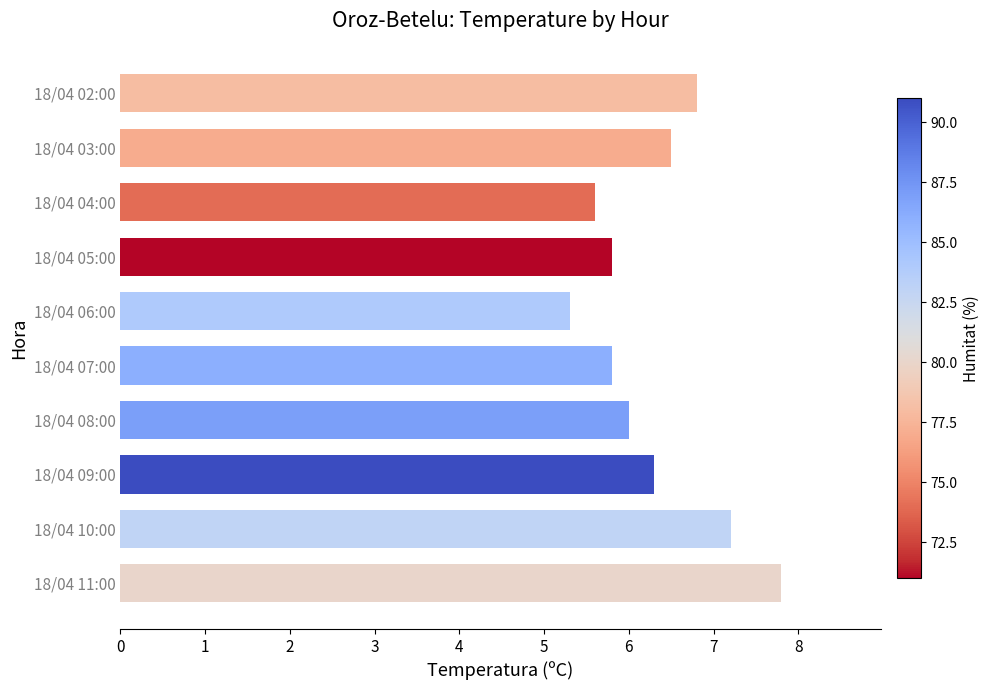

The chart shows a value of 8.2 at 18/04 06:00. True or false?

False